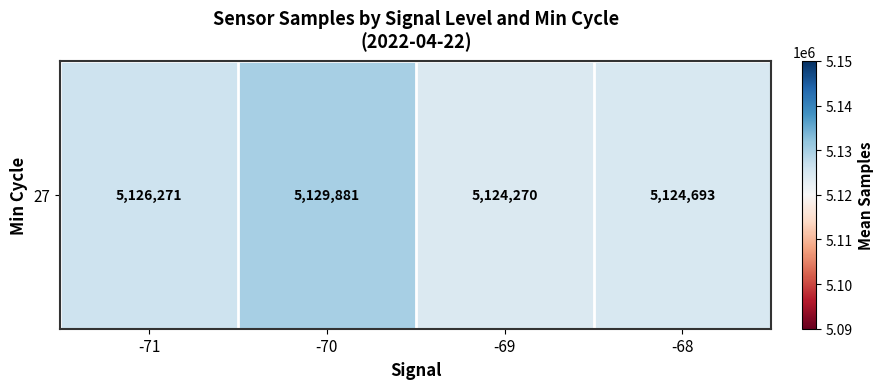

What is the sum of all values?

20505114.8